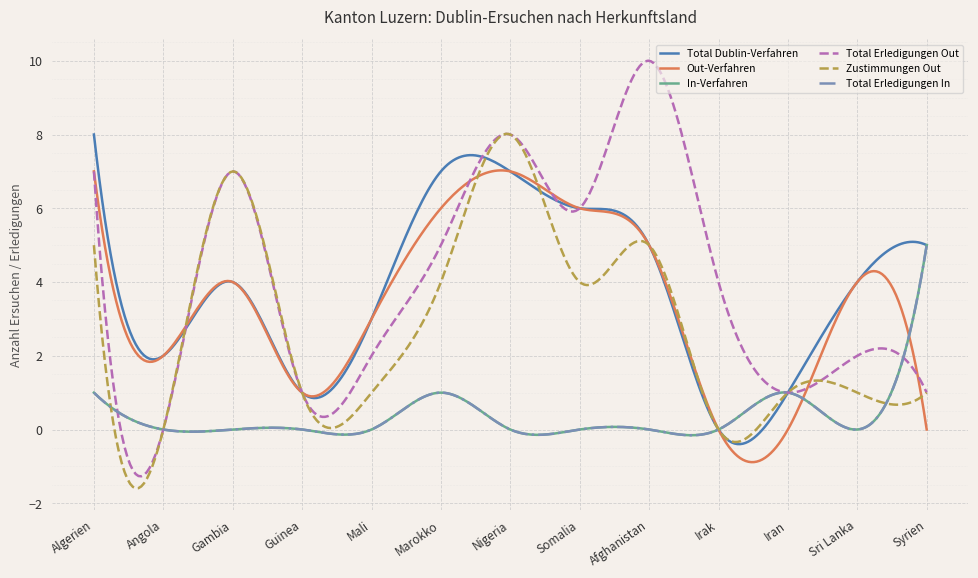

At how many categories does at least one series exceed 0?

13